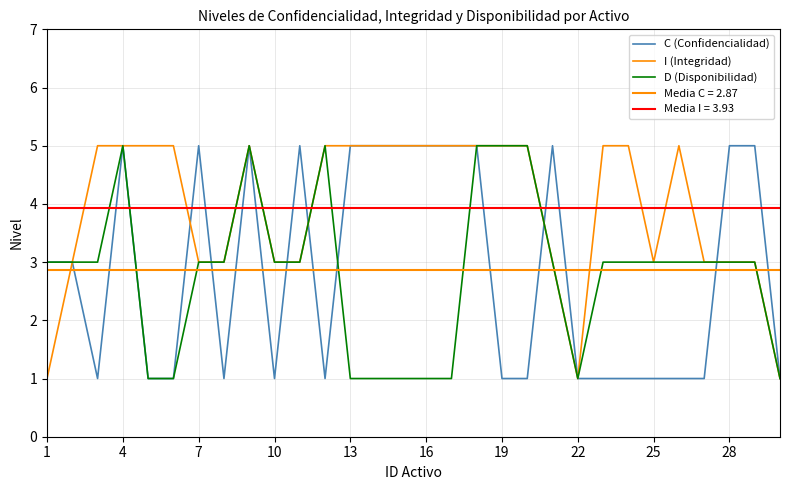

How many times do C (Confidencialidad) and I (Integridad) cross each other?

6